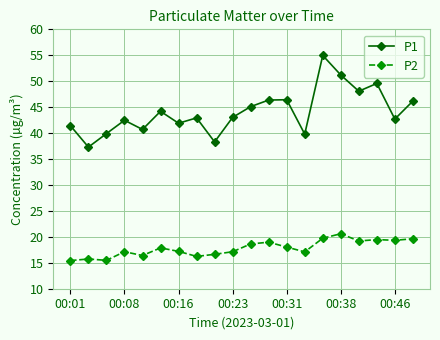

What is the average value of the P2 series?

17.8